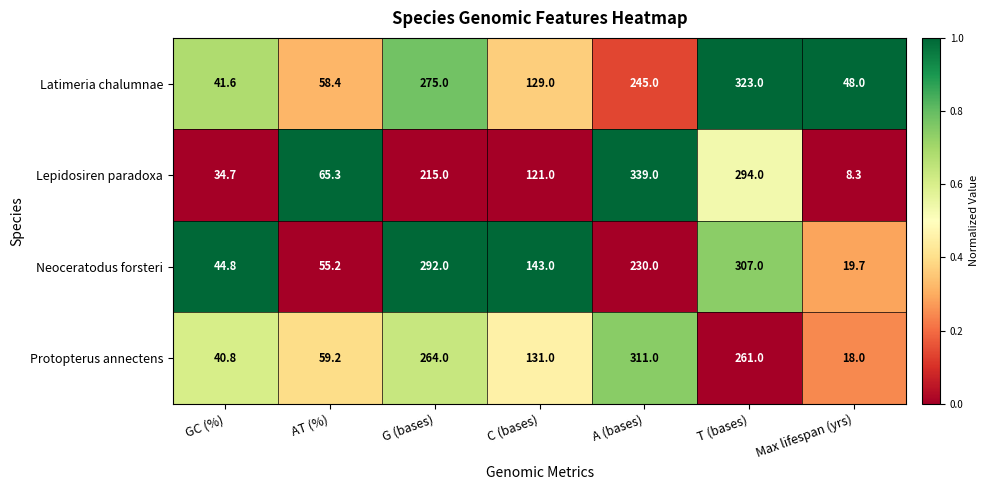

List the series in order of their peak value, highest first.

Lepidosiren paradoxa, Latimeria chalumnae, Protopterus annectens, Neoceratodus forsteri